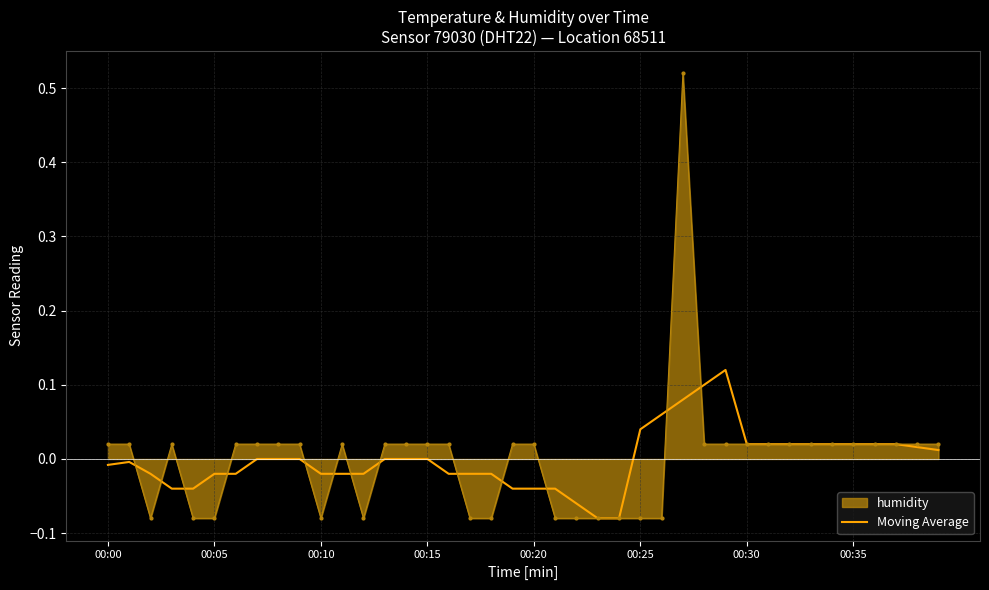

Rank the series by their maximum value, from highest to lowest.

humidity, Moving Average